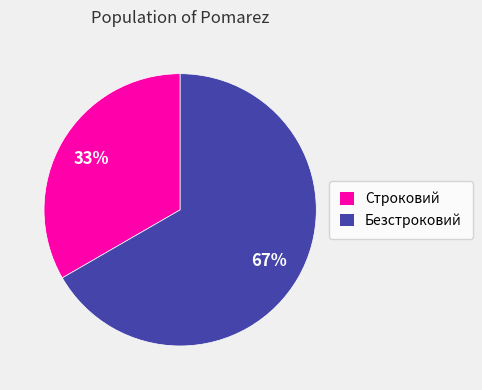

To the nearest percent, what is the average slice percentage?

50%